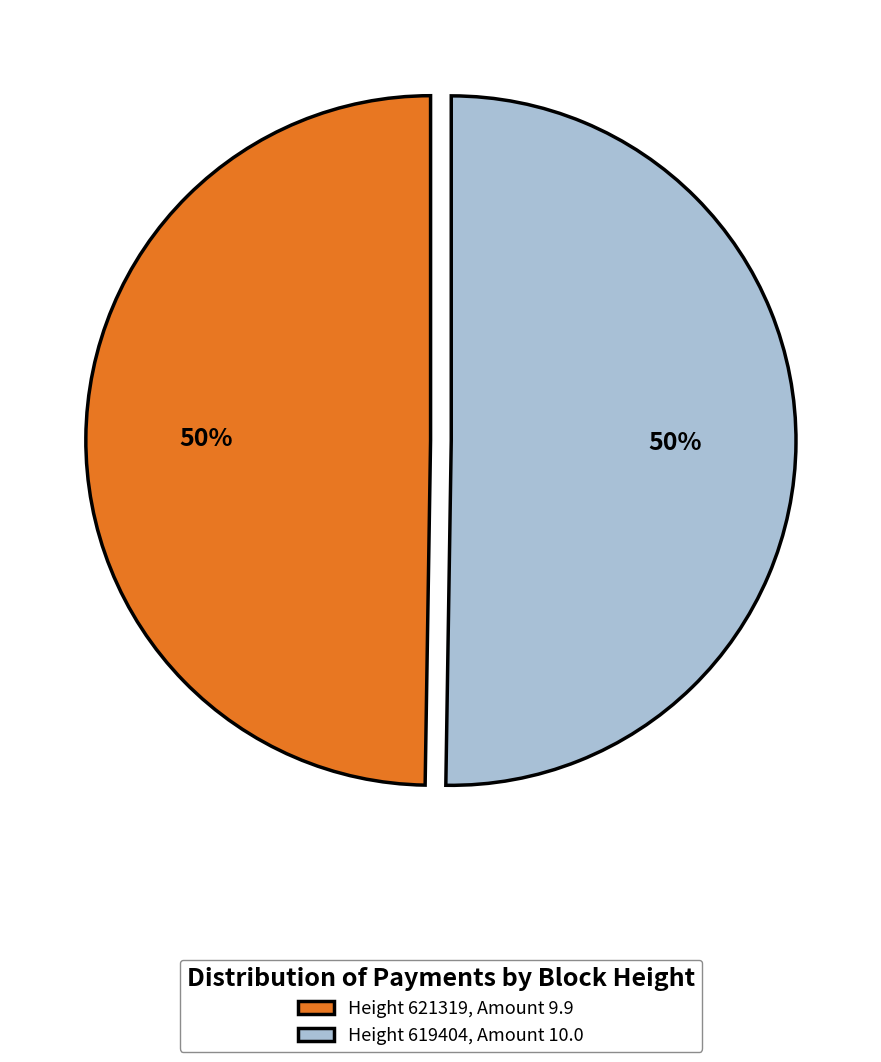

To the nearest percent, what portion does Height 621319, Amount 9.9 represent?

50%